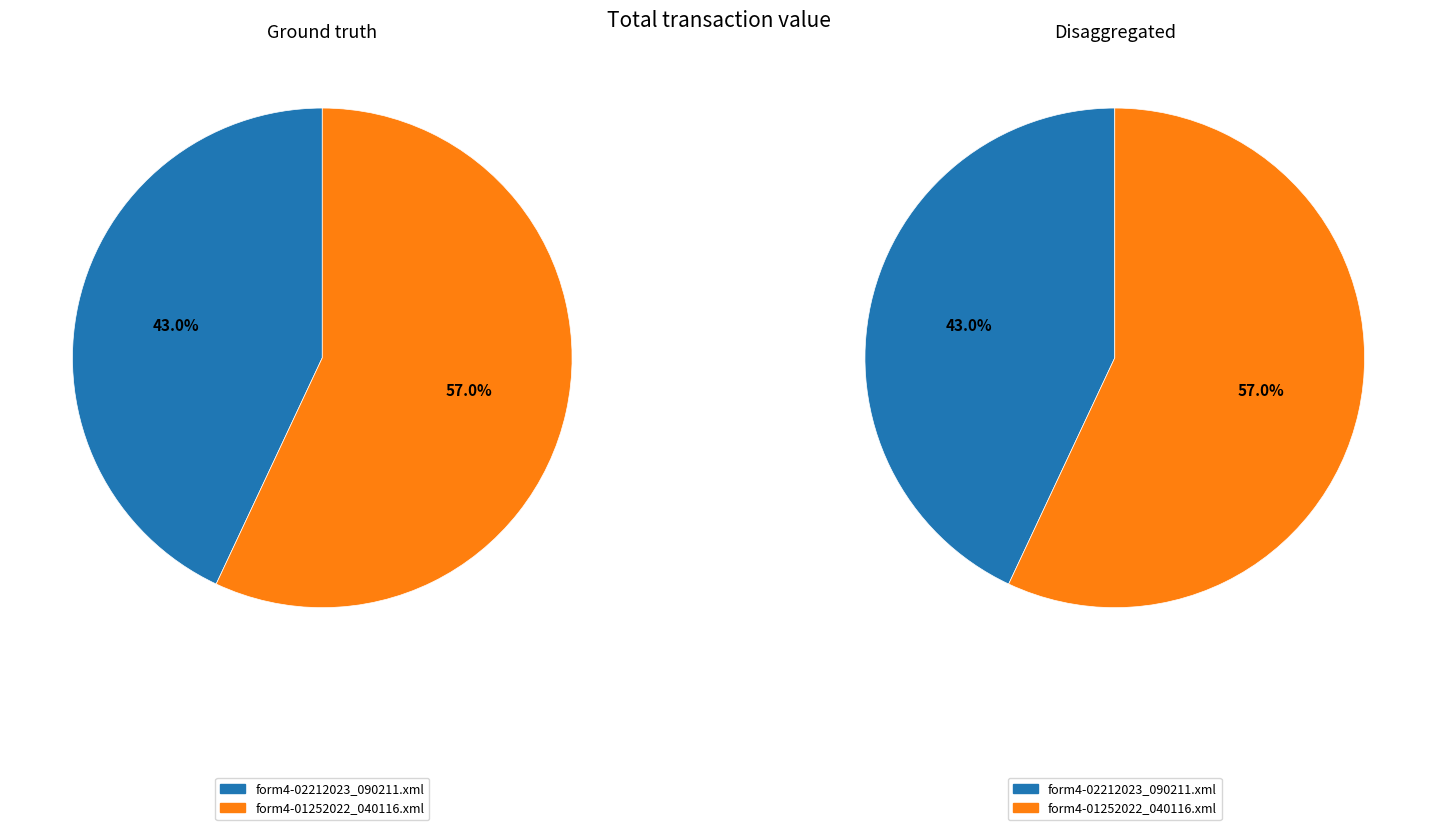

Count the number of slices in the pie.

2